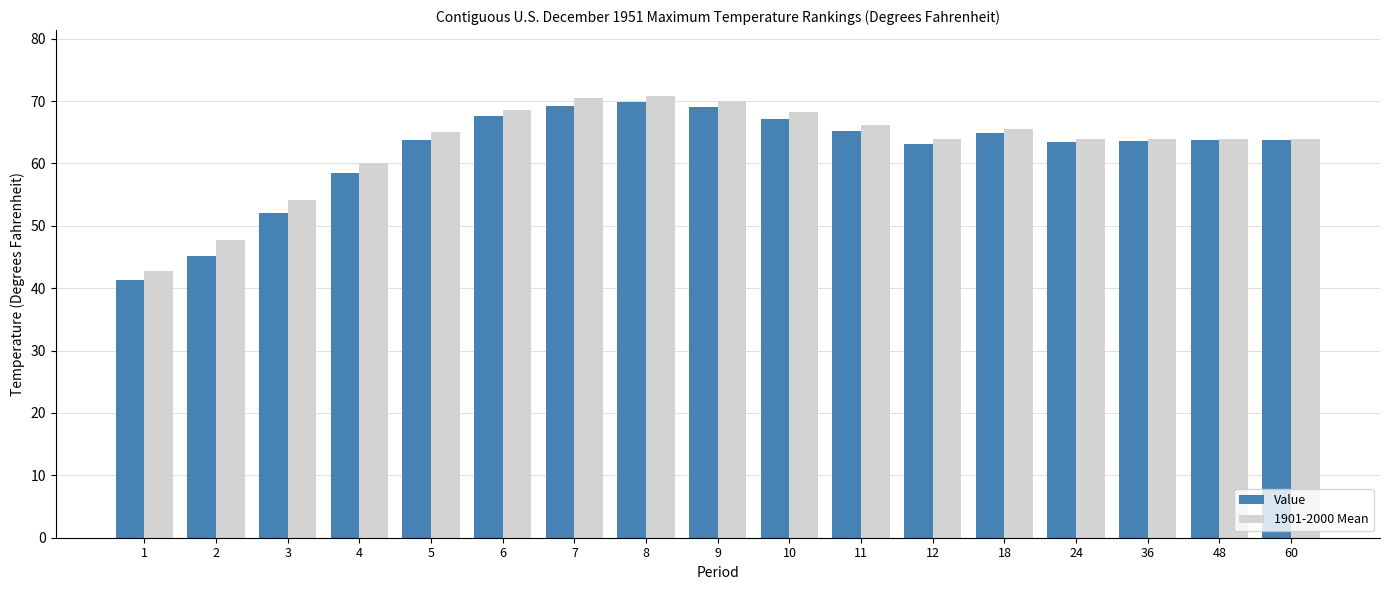

What is the smallest value displayed?

41.4